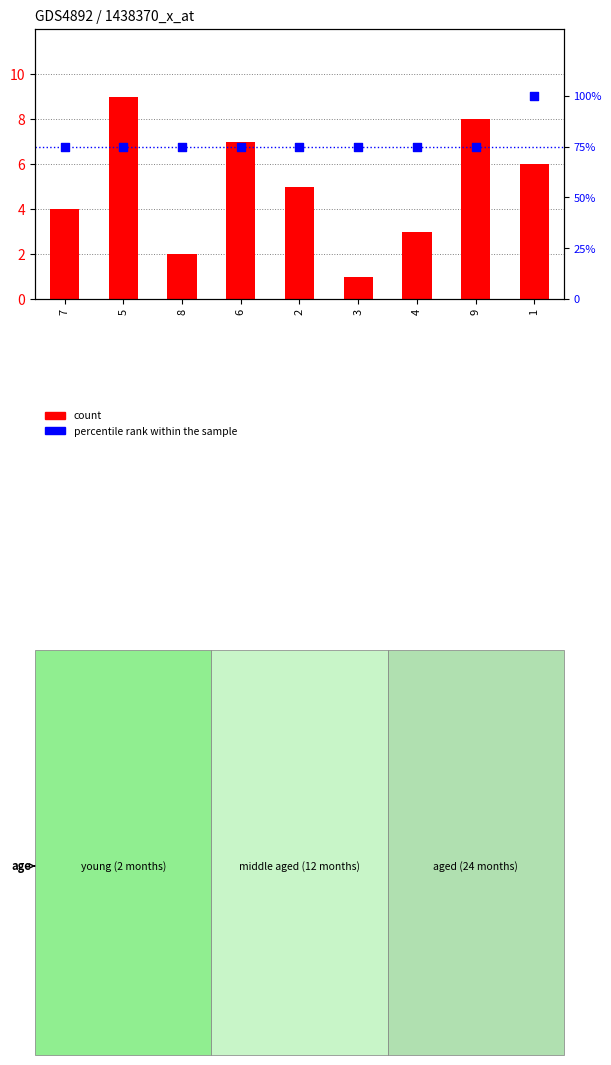

At how many categories does at least one series exceed 9?

9